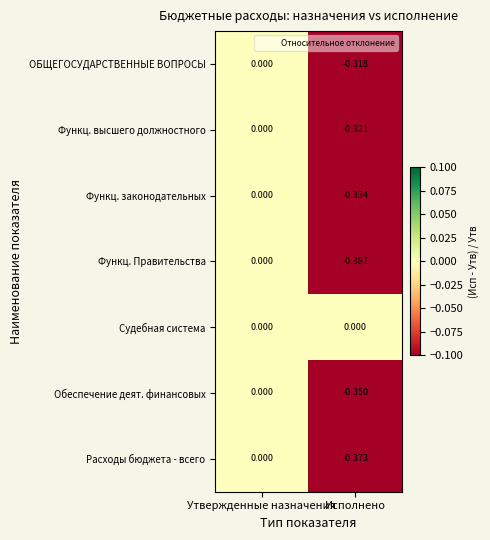

Between Утвержденные назначения and Исполнено, which series saw the biggest shift?

Функц. Правительства